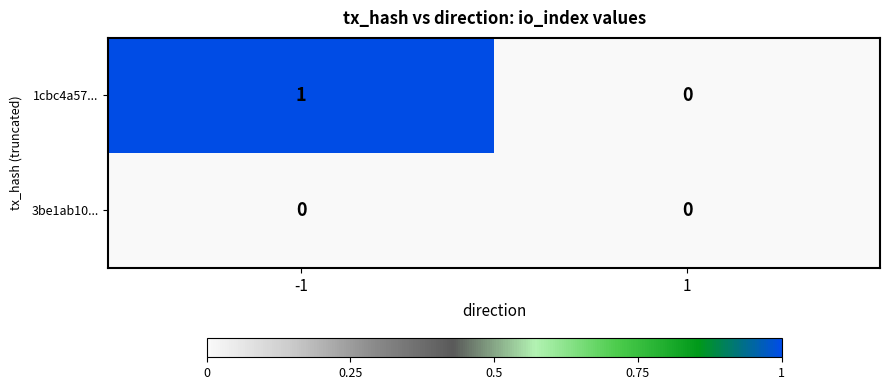

At -1, list the series in order from smallest to largest.

3be1ab10..., 1cbc4a57...